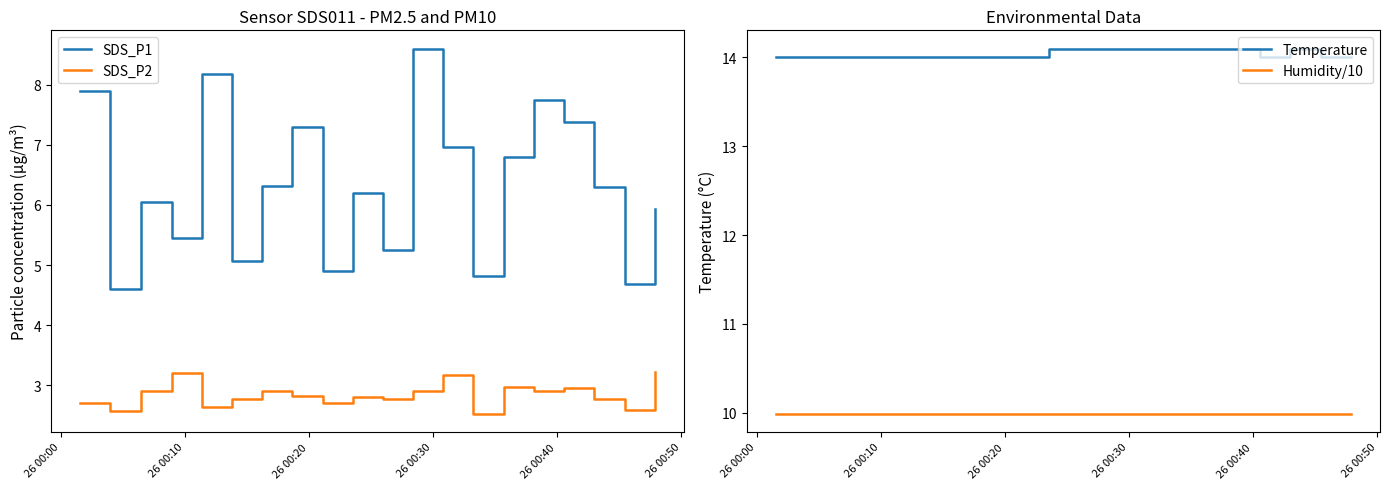

In SDS_P1, how many points are higher than both neighbors (excluding endpoints)?

6